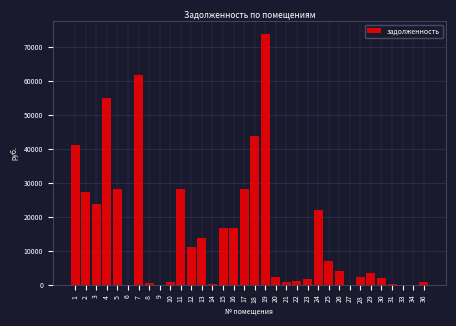

What is the greatest value displayed?

73932.6